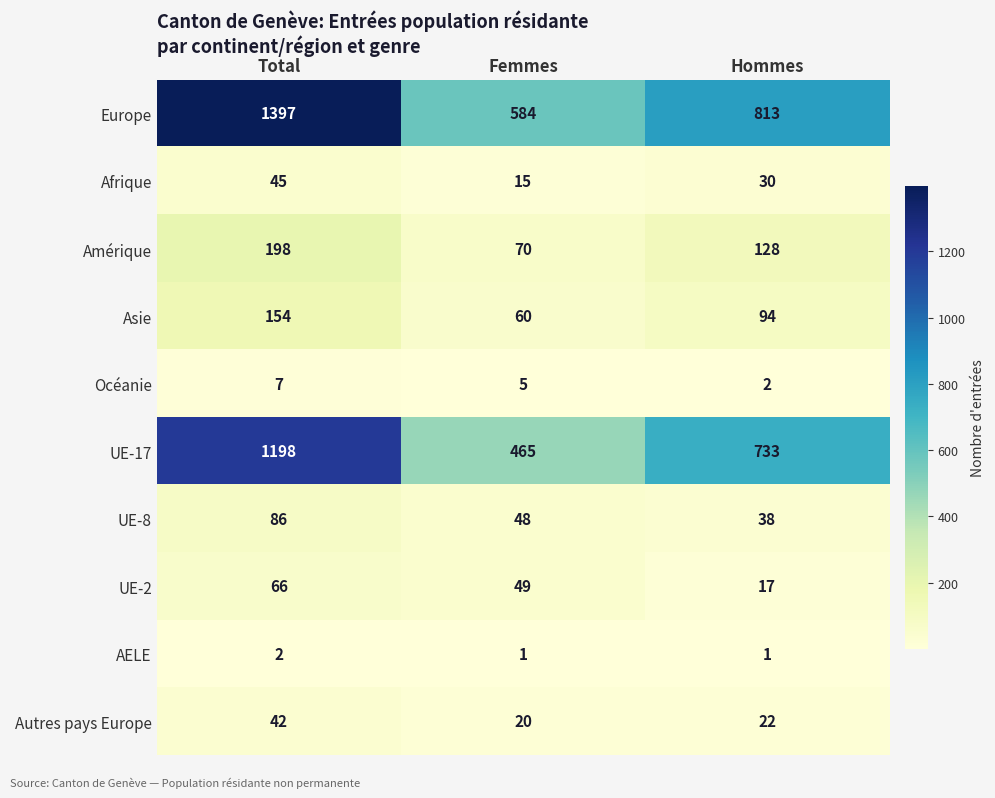

How many distinct data groups are displayed?

10